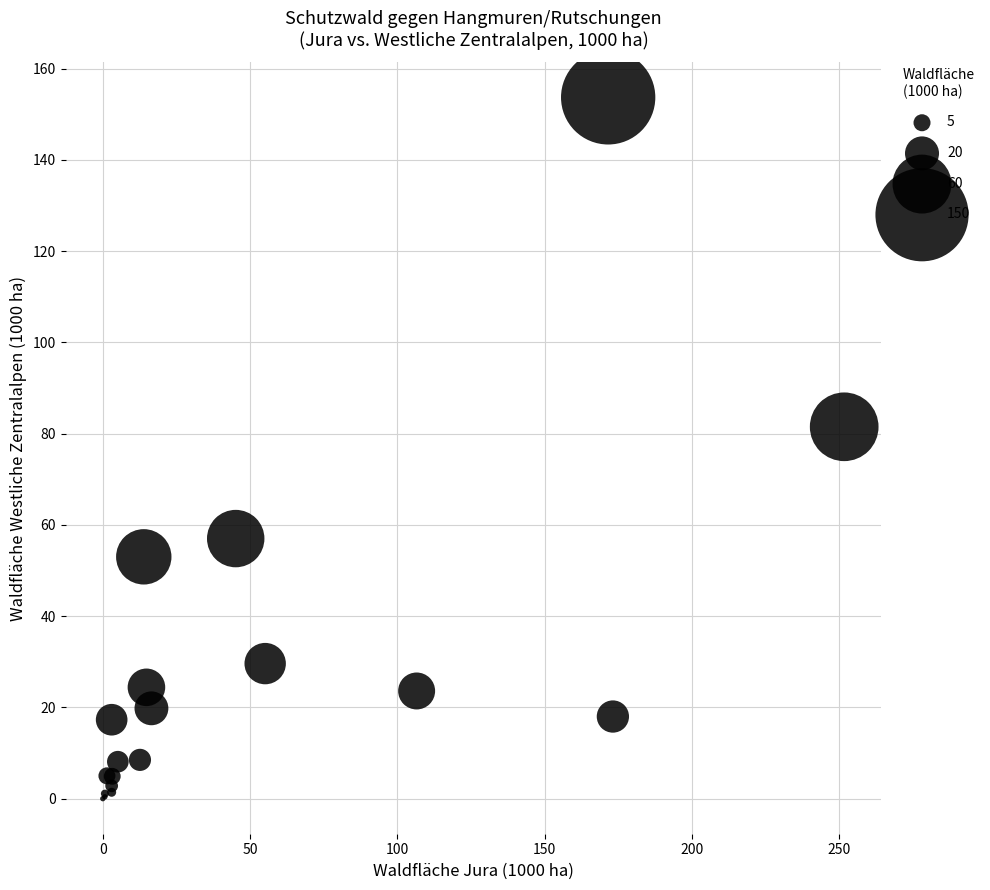

What Y value in the scatter plot is closest to 76?

81.5